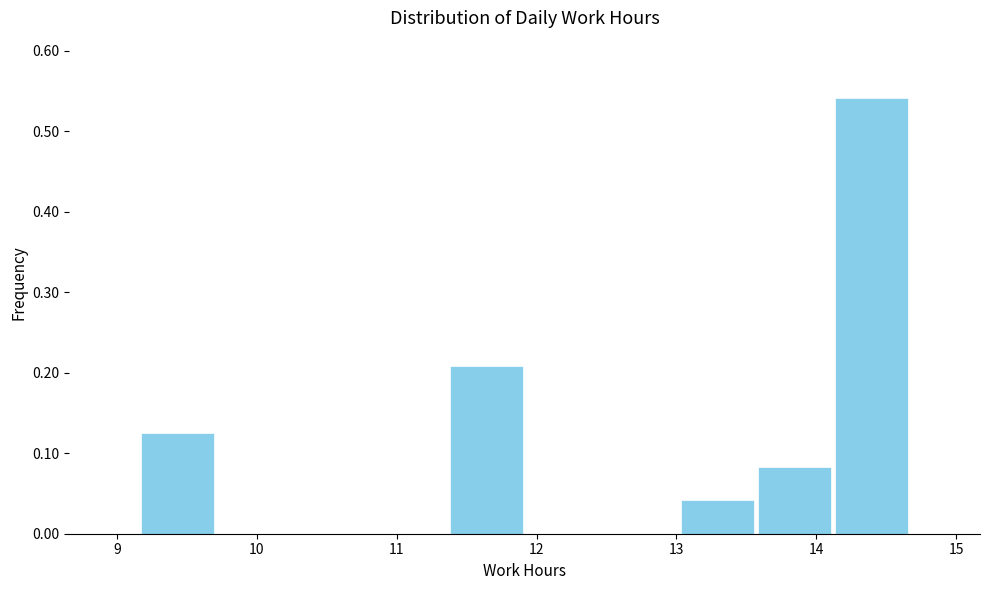

What is the height of the bar covering 13.0 to 13.6 on the x-axis? Neither the bar edges nor the heights are printed on the chart, so give them approximately, as read against the axes.

0.04